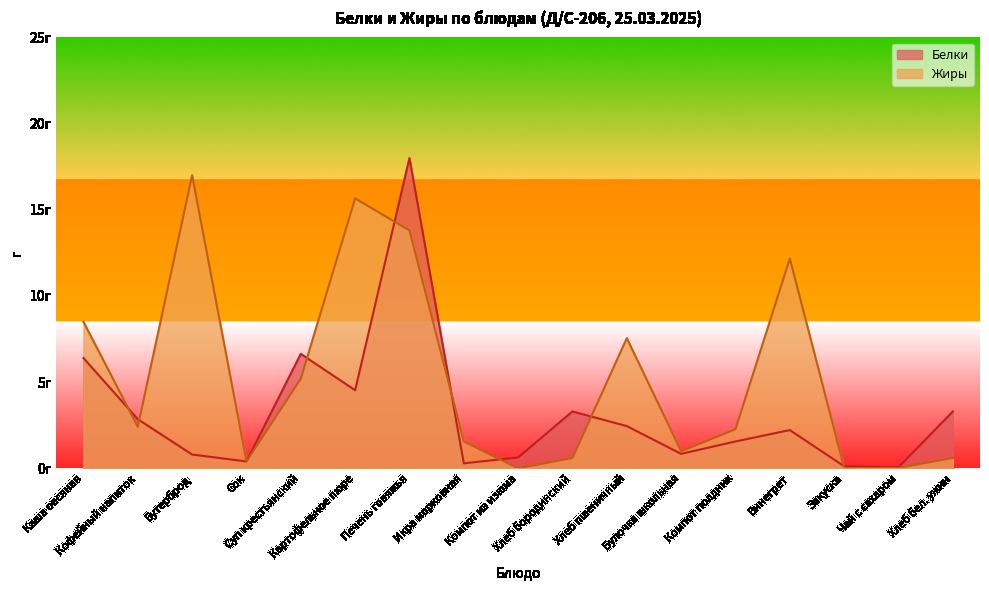

List the labels in order of Белки value, smallest first.

Чай с сахаром, Закуска, Икра морковная, Сок, Компот из изюма, Бутерброд, Булочка школьная, Компот полдник, Винегрет, Хлеб пшеничный, Кофейный напиток, Хлеб бородинский, Хлеб бел. ужин, Картофельное пюре, Каша овсяная, Суп крестьянский, Печень говяжья